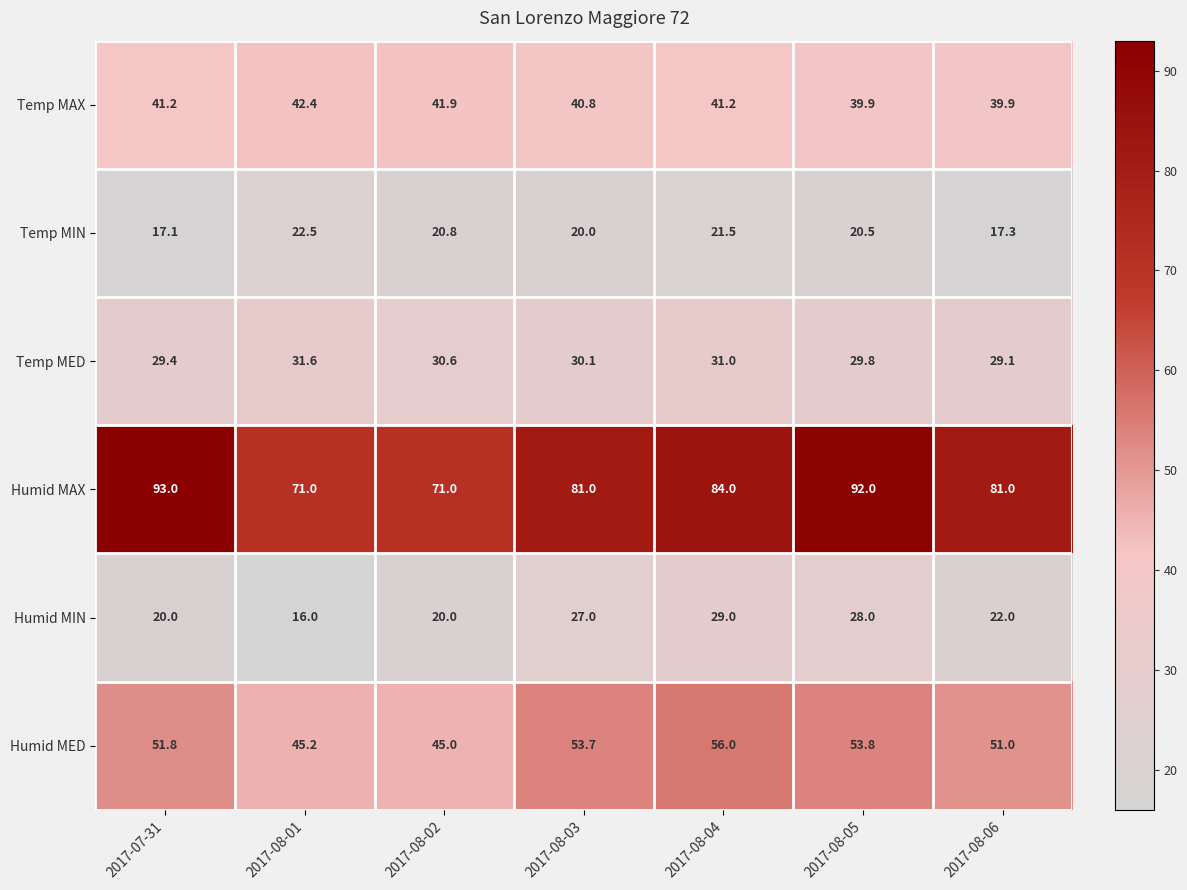

What is the sum of all Humid MAX values?

573.0